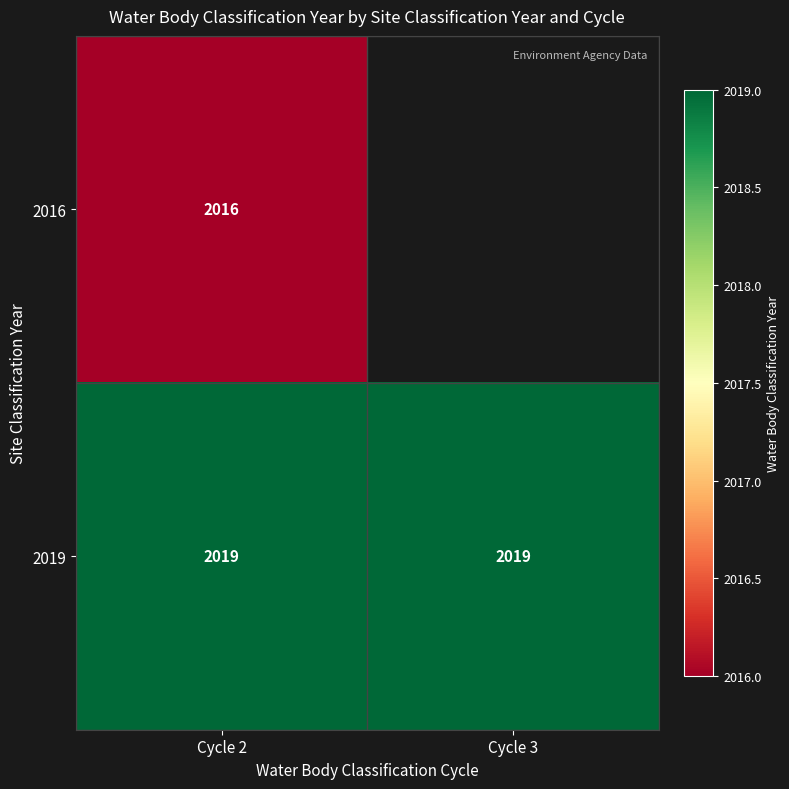

What is the total value across all series at Cycle 2?

4035